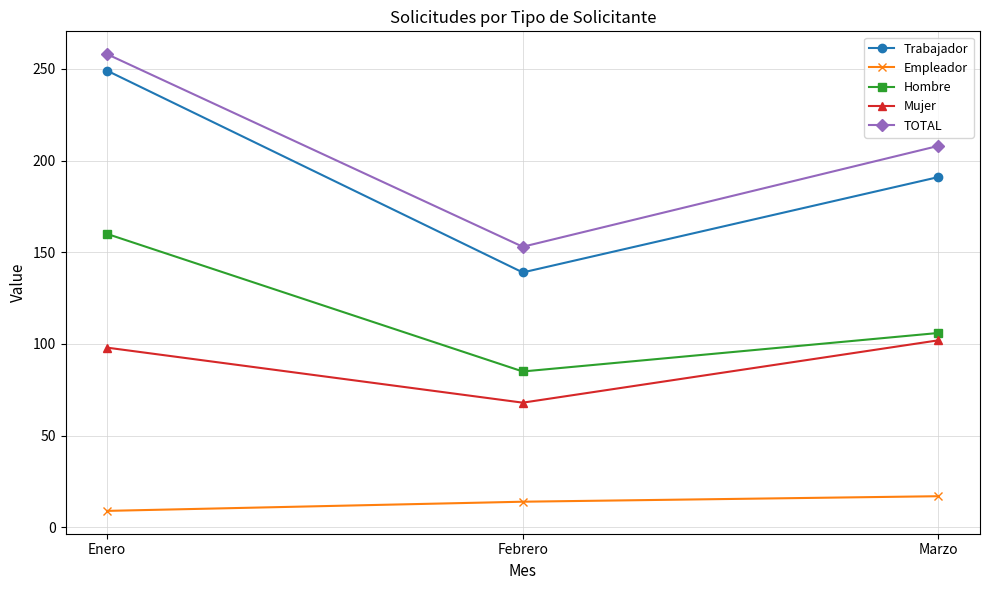

What is the difference between the second highest and minimum values in the Mujer series?

30